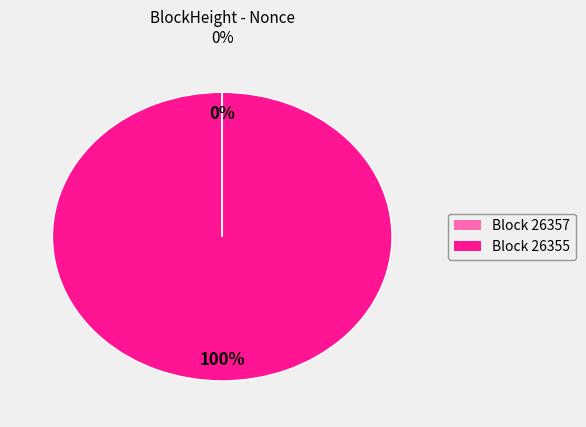

Does any single category account for the majority?

Yes